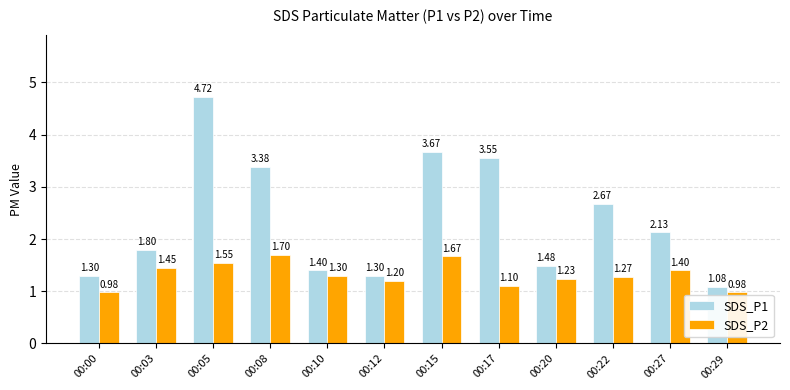

How many data points in SDS_P1 are less than 2?

6